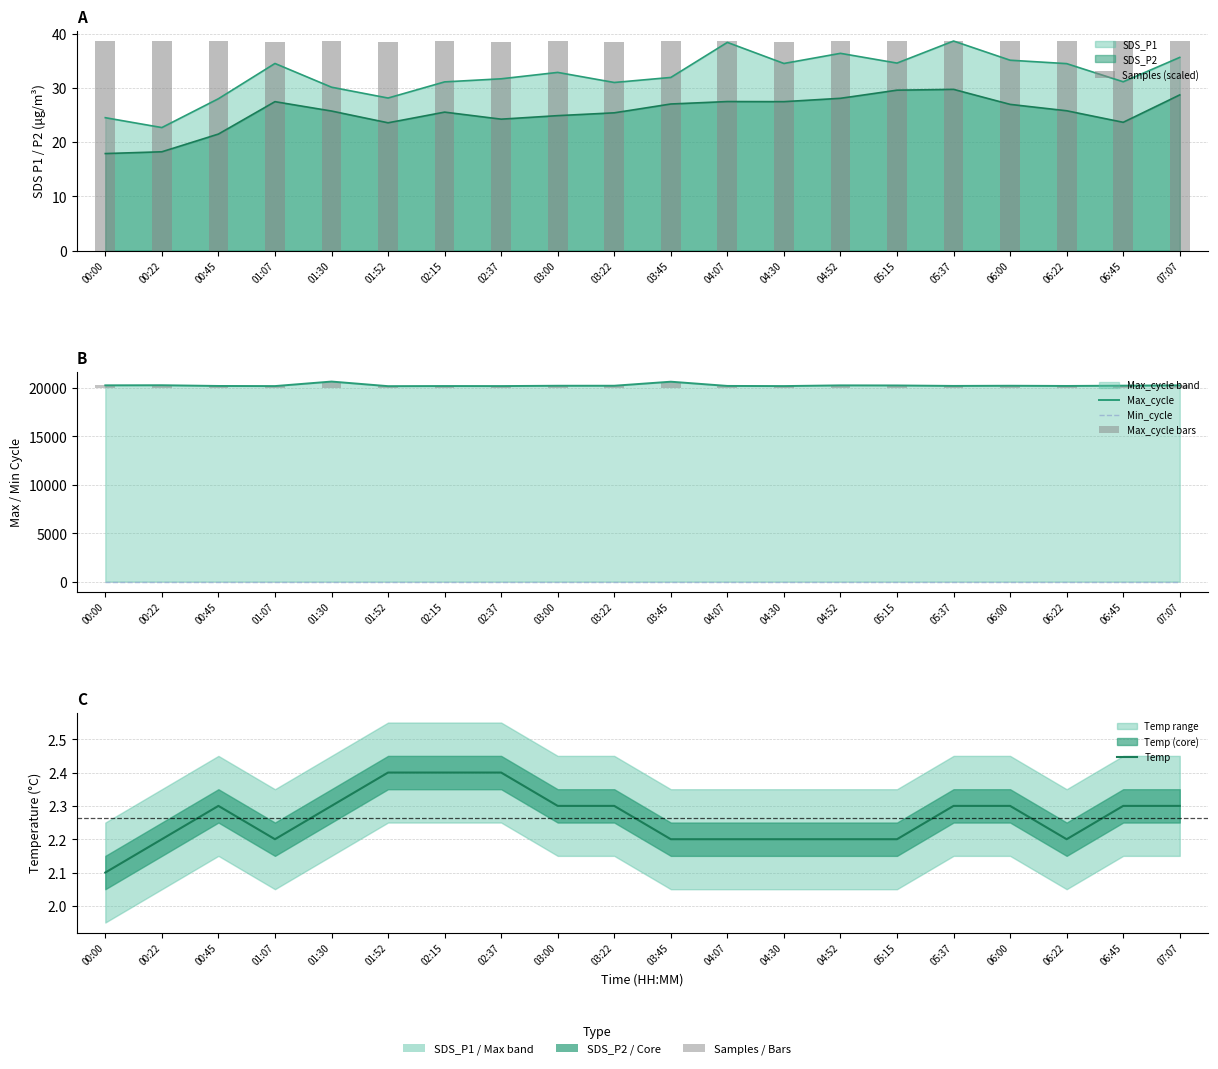

Reading left to right, extract all data points from this chart.

Samples (scaled): 38.7	38.6	38.6	38.6	38.6	38.6	38.6	38.6	38.7	38.6	38.6	38.6	38.6	38.6	38.7	38.6	38.6	38.6	38.7	38.7
Max_cycle: 20281.0	20291.0	20215.0	20204.0	20671.0	20195.0	20208.0	20204.0	20238.0	20239.0	20656.0	20219.0	20204.0	20277.0	20268.0	20220.0	20238.0	20216.0	20247.0	20278.0
Min_cycle: 28.0	28.0	28.0	28.0	28.0	28.0	28.0	28.0	28.0	28.0	28.0	28.0	28.0	28.0	28.0	28.0	28.0	28.0	28.0	28.0
Max_cycle bars: 281.0	291.0	215.0	204.0	671.0	195.0	208.0	204.0	238.0	239.0	656.0	219.0	204.0	277.0	268.0	220.0	238.0	216.0	247.0	278.0
Temp: 2.1	2.2	2.3	2.2	2.3	2.4	2.4	2.4	2.3	2.3	2.2	2.2	2.2	2.2	2.2	2.3	2.3	2.2	2.3	2.3